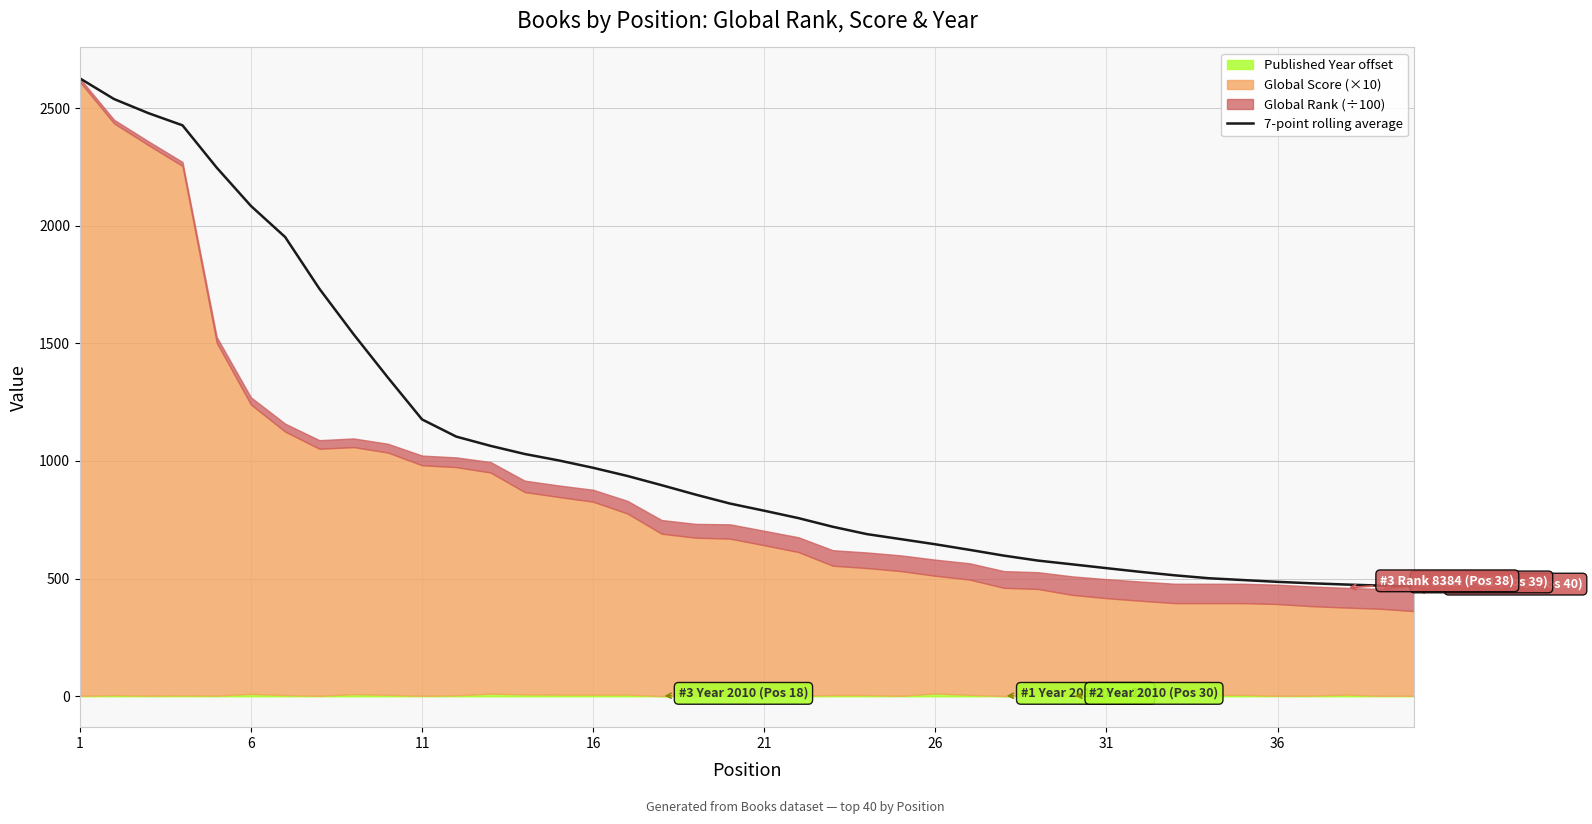

Does the chart display data point markers on the line(s)?

No